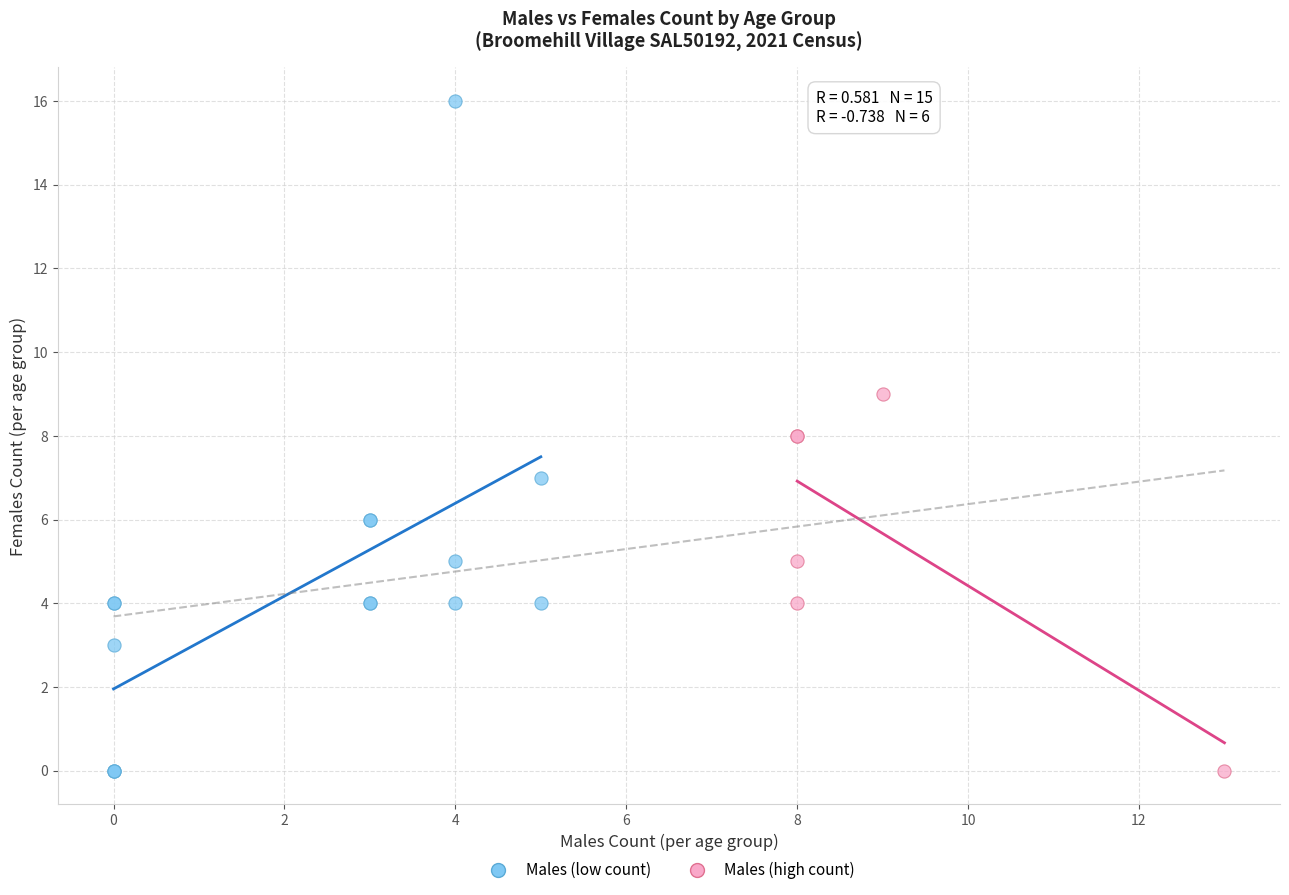

Which series has the largest Y range (max minus min)?

Males (low count)